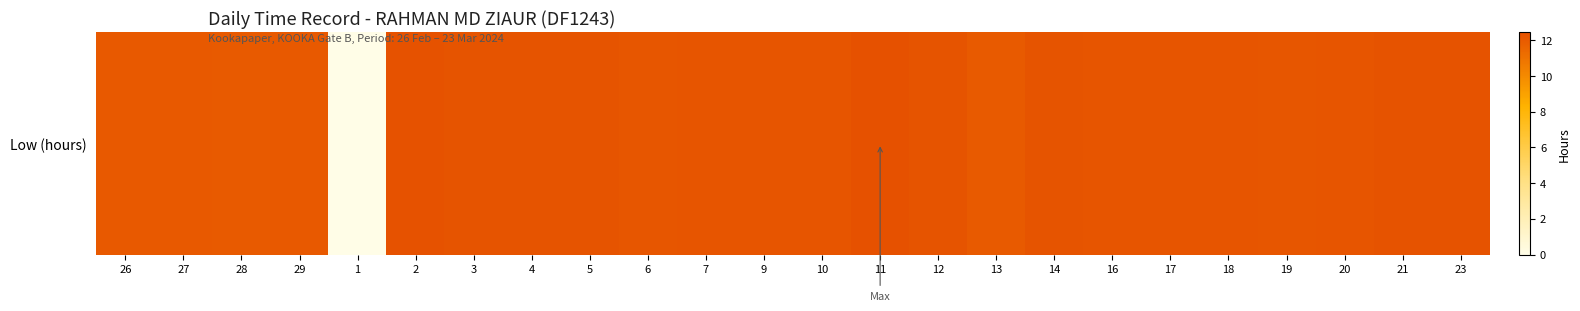

What is the greatest value displayed?

12.4